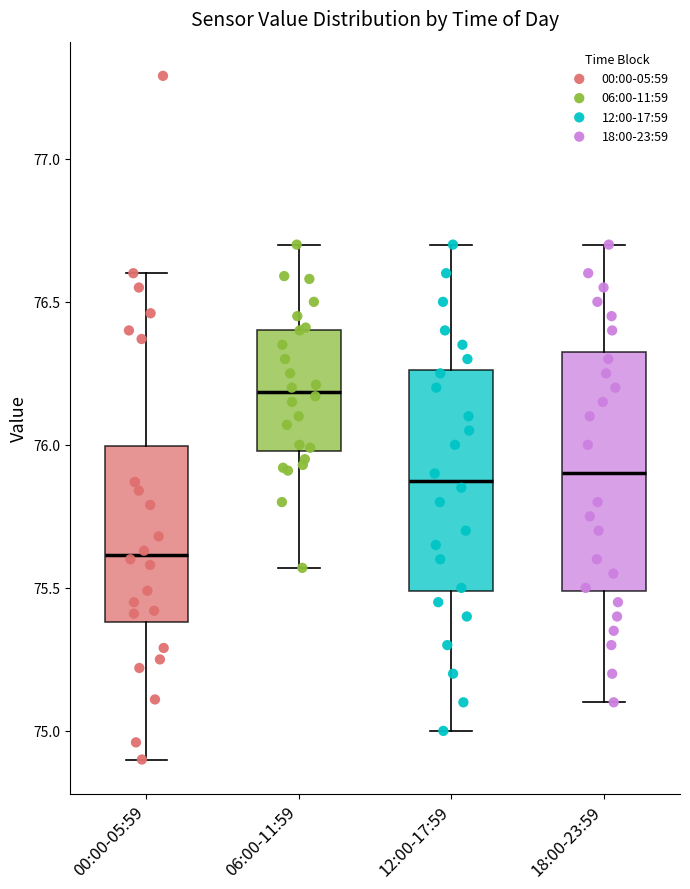

Reading left to right, read every box against the y-axis: the position of its median line, the range the box covers, and the ends of its whiskers. The values are not printed on the chart, so give them approximately, as read against the axis.

00:00-05:59: median 75.60, box 75.40 to 76.00, whiskers 74.90 to 76.60
06:00-11:59: median 76.20, box 76.00 to 76.40, whiskers 75.55 to 76.70
12:00-17:59: median 75.90, box 75.50 to 76.25, whiskers 75.00 to 76.70
18:00-23:59: median 75.90, box 75.50 to 76.35, whiskers 75.10 to 76.70